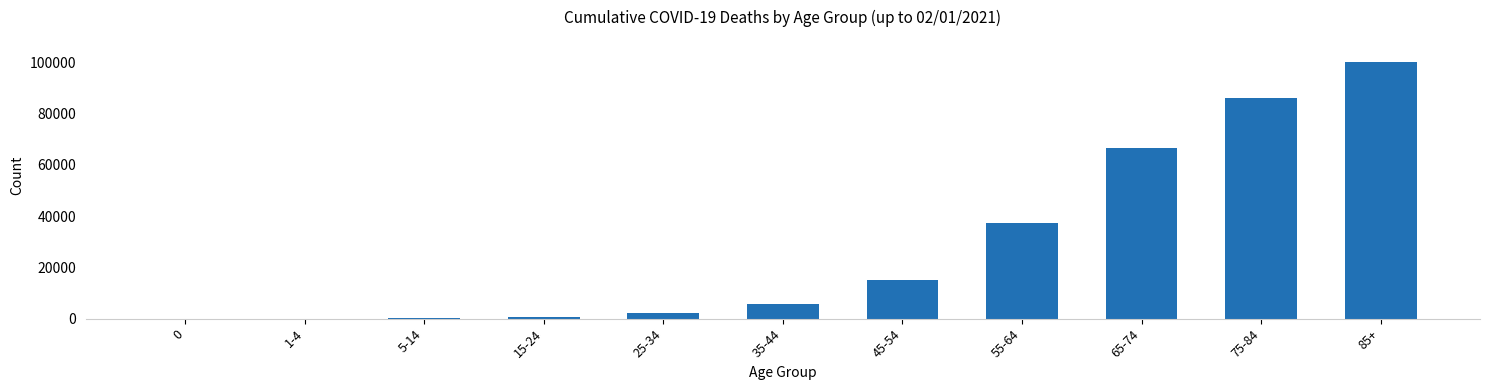

Which has a higher value, 35-44 or 75-84?

75-84